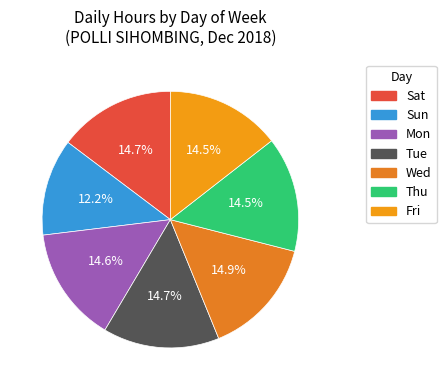

Approximately how many times larger is the value at Tue compared to Mon?

1.0